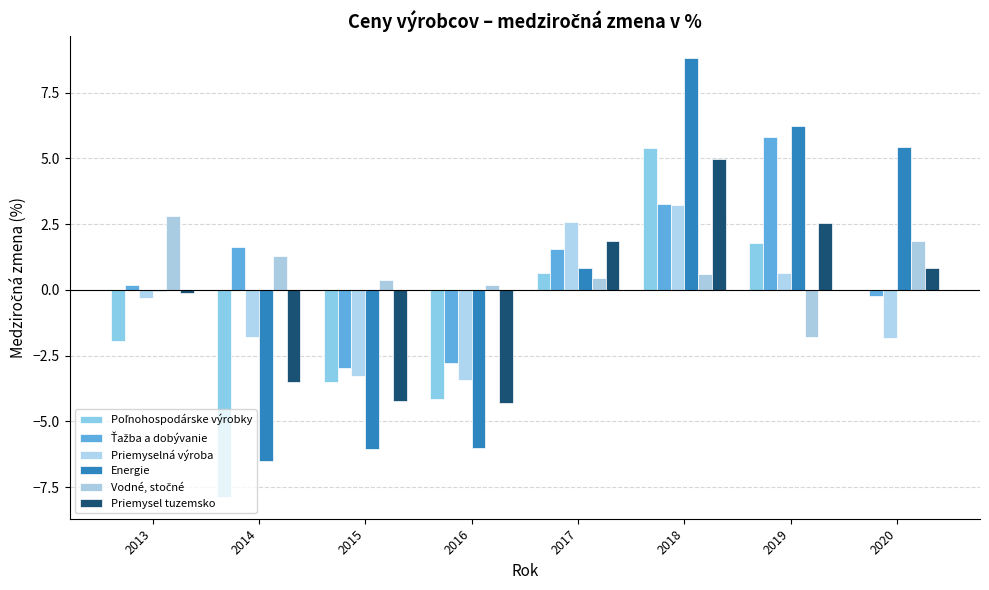

Count the number of data series in this chart.

6